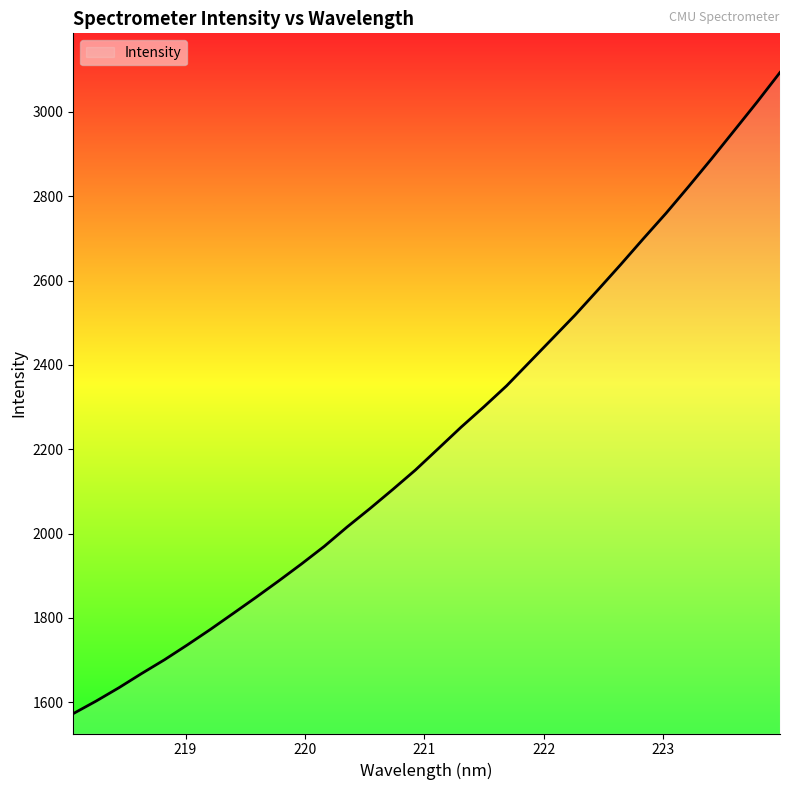

What is the greatest value displayed?

3093.7